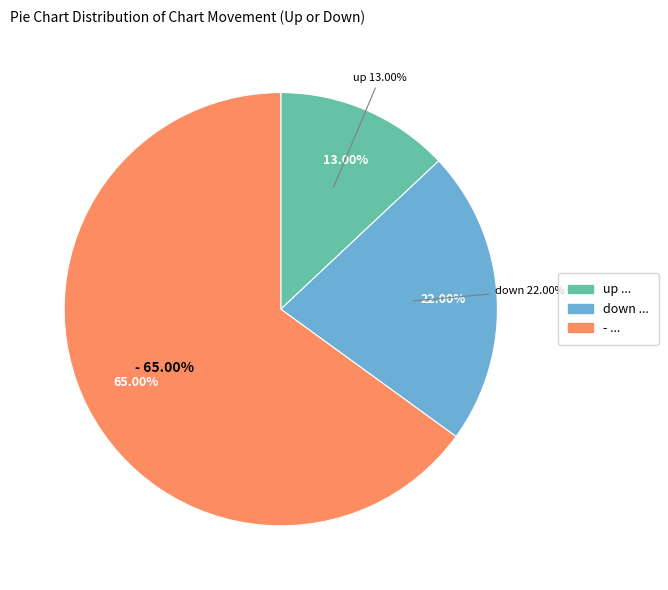

How many slices are in this pie chart?

3